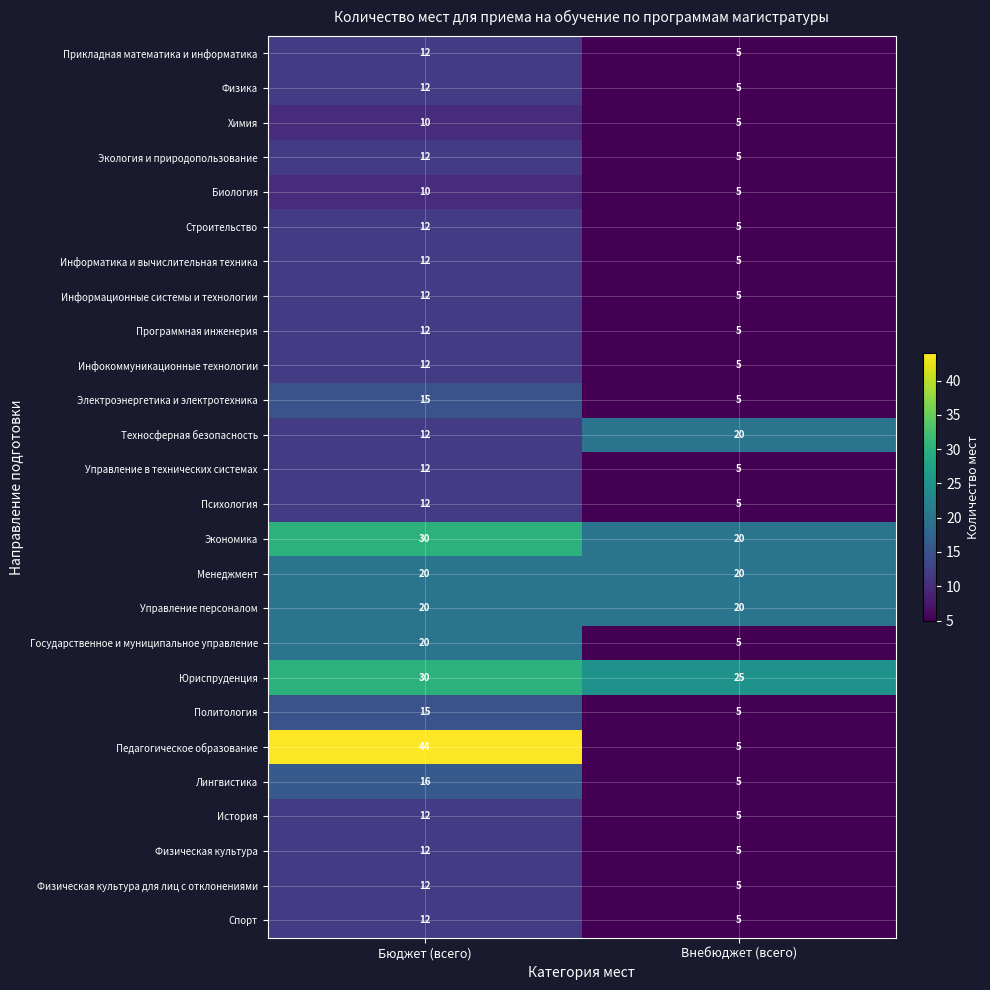

How many categories are shown in the chart?

2